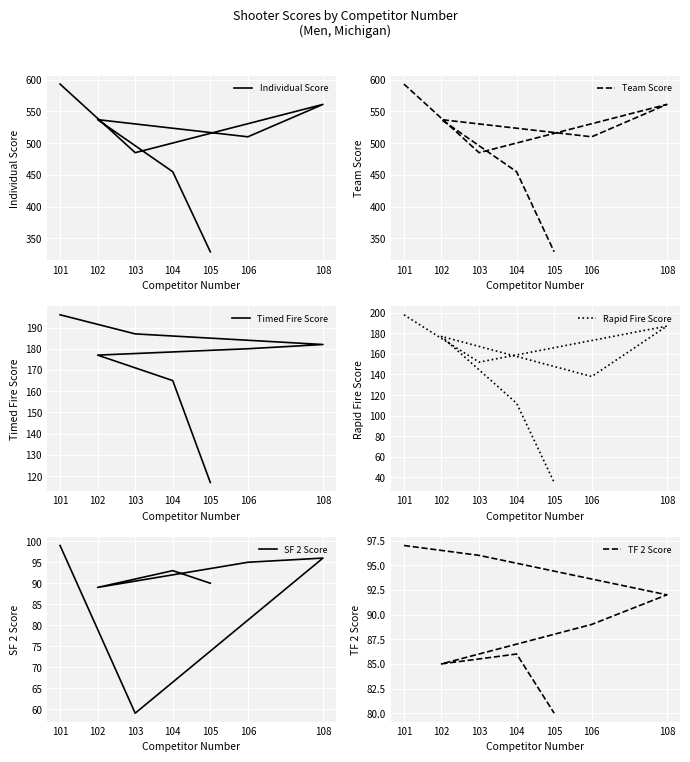

How many lines are shown in the chart?

6